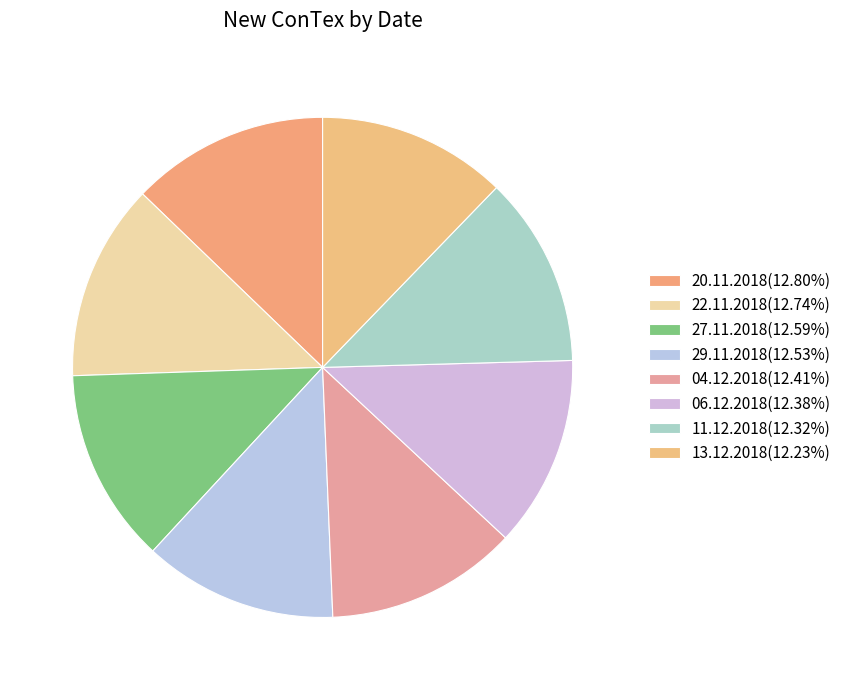

What percentage do 06.12.2018 and 27.11.2018 together represent?

25.0%